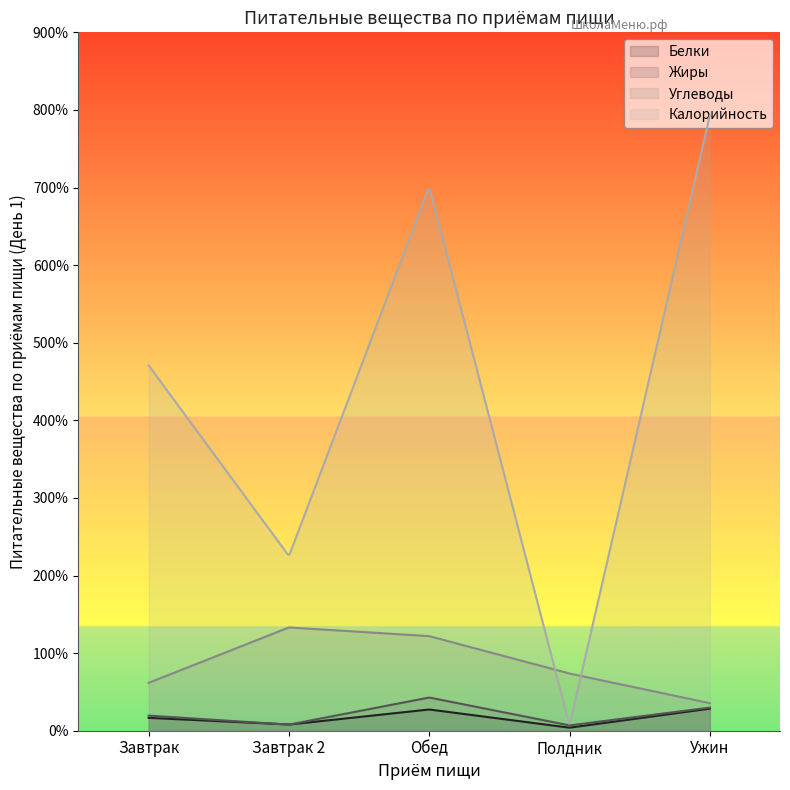

Reading left to right, transcribe all the data shown in this chart.

Белки: Завтрак=16.6	Завтрак 2=8.0	Обед=27.4	Полдник=3.9	Ужин=28.5
Жиры: Завтрак=19.5	Завтрак 2=7.8	Обед=42.8	Полдник=6.9	Ужин=29.8
Углеводы: Завтрак=61.7	Завтрак 2=133.1	Обед=121.9	Полдник=73.7	Ужин=35.5
Калорийность: Завтрак=470.8	Завтрак 2=225.1	Обед=701.1	Полдник=6.9	Ужин=792.9